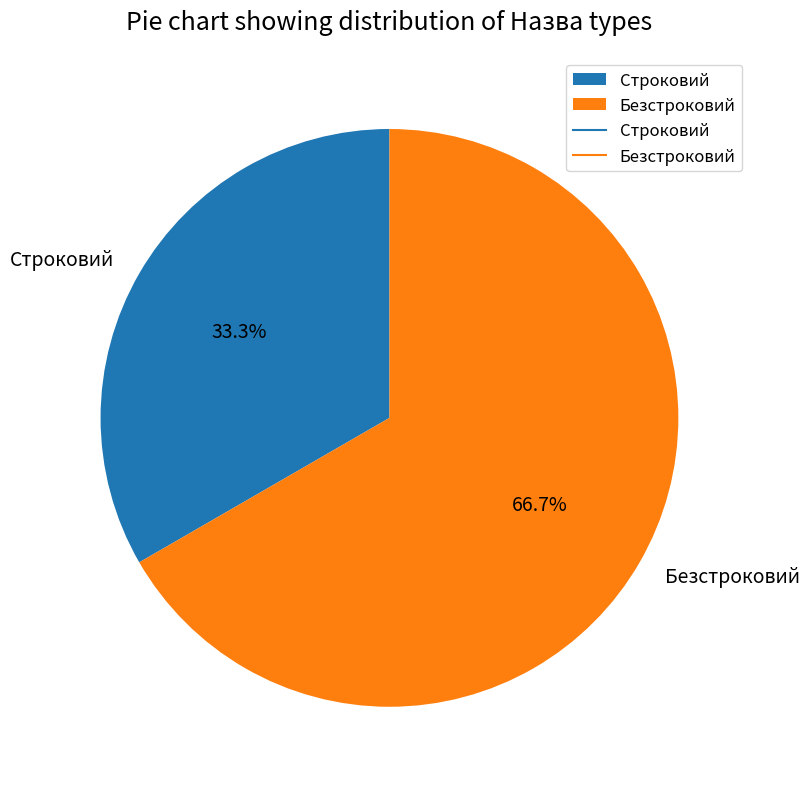

To the nearest percent, what percentage of the pie is Строковий?

33%